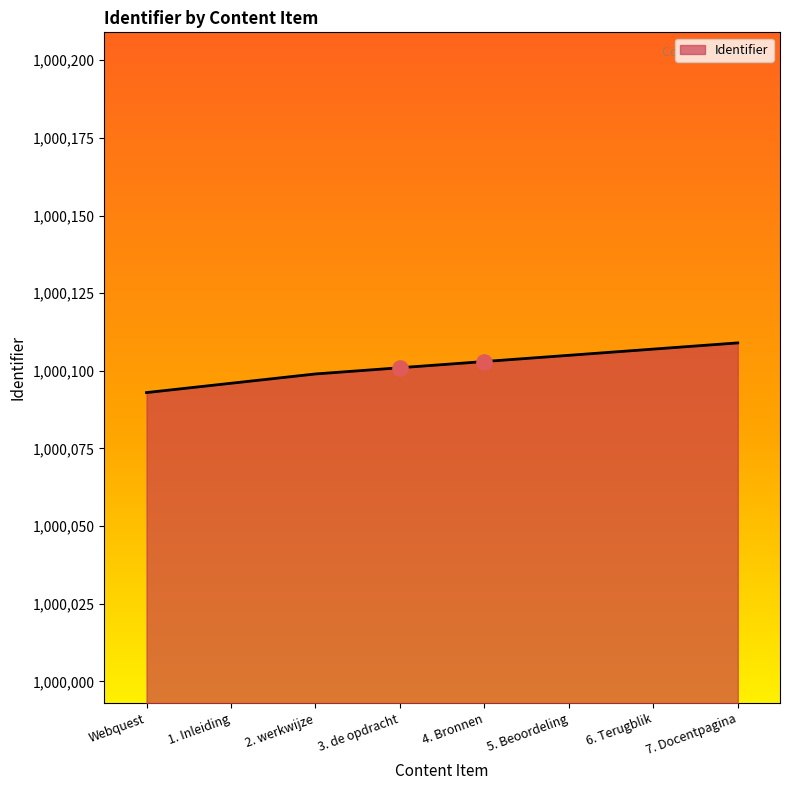

Approximately how many times larger is the value at 1. Inleiding compared to Webquest?

1.0